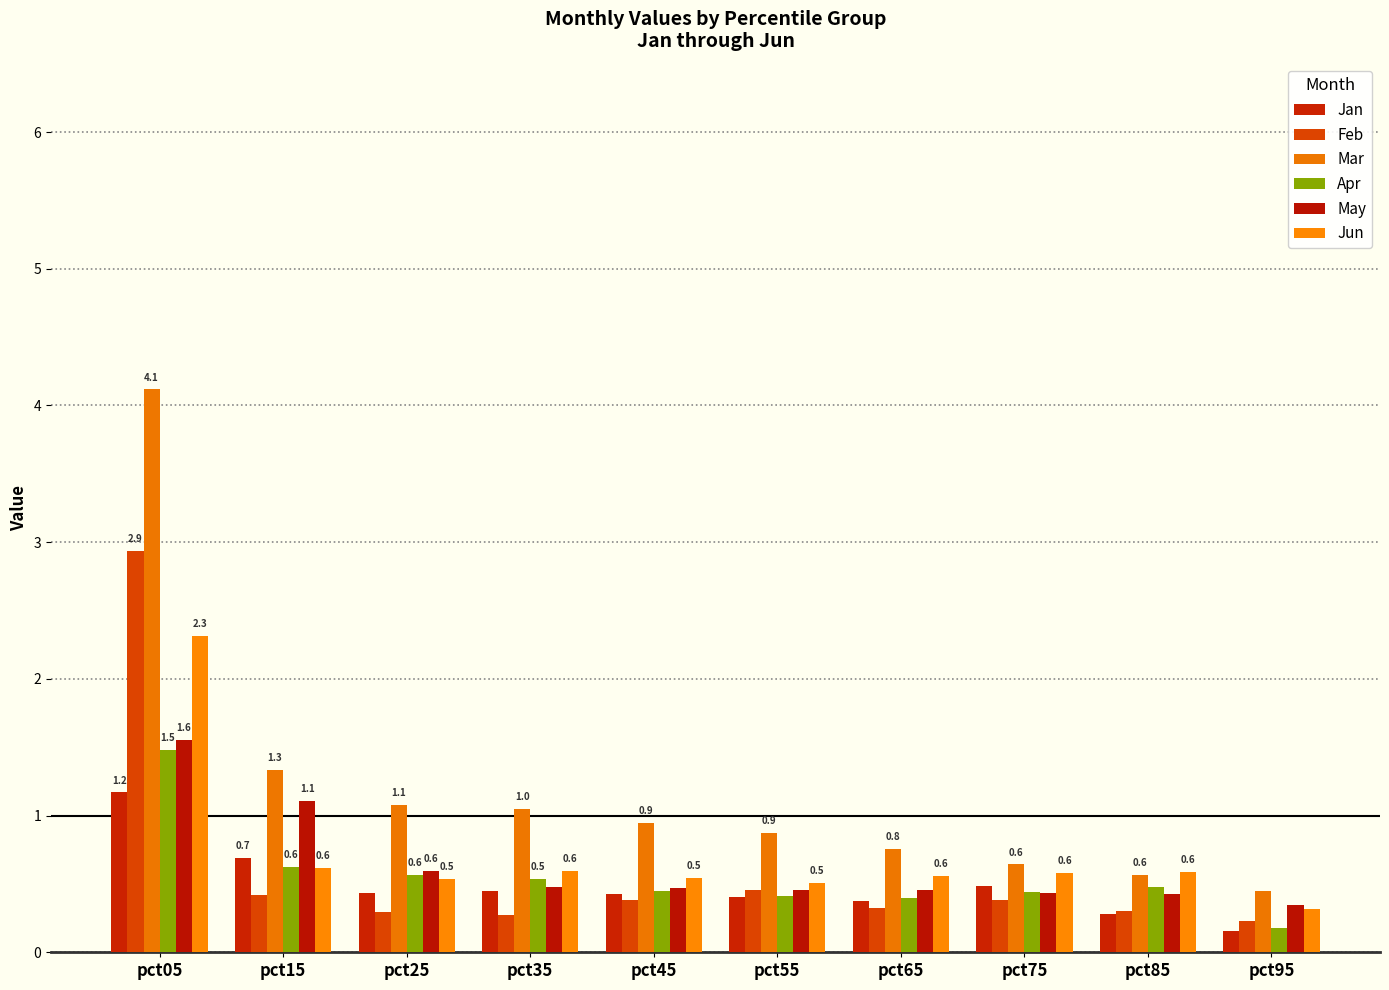

Reading left to right, list all the values displayed in this chart.

Jan: pct05=1.2	pct15=0.7	pct25=0.4	pct35=0.4	pct45=0.4	pct55=0.4	pct65=0.4	pct75=0.5	pct85=0.3	pct95=0.2
Feb: pct05=2.9	pct15=0.4	pct25=0.3	pct35=0.3	pct45=0.4	pct55=0.5	pct65=0.3	pct75=0.4	pct85=0.3	pct95=0.2
Mar: pct05=4.1	pct15=1.3	pct25=1.1	pct35=1.0	pct45=0.9	pct55=0.9	pct65=0.8	pct75=0.6	pct85=0.6	pct95=0.5
Apr: pct05=1.5	pct15=0.6	pct25=0.6	pct35=0.5	pct45=0.4	pct55=0.4	pct65=0.4	pct75=0.4	pct85=0.5	pct95=0.2
May: pct05=1.6	pct15=1.1	pct25=0.6	pct35=0.5	pct45=0.5	pct55=0.5	pct65=0.5	pct75=0.4	pct85=0.4	pct95=0.3
Jun: pct05=2.3	pct15=0.6	pct25=0.5	pct35=0.6	pct45=0.5	pct55=0.5	pct65=0.6	pct75=0.6	pct85=0.6	pct95=0.3